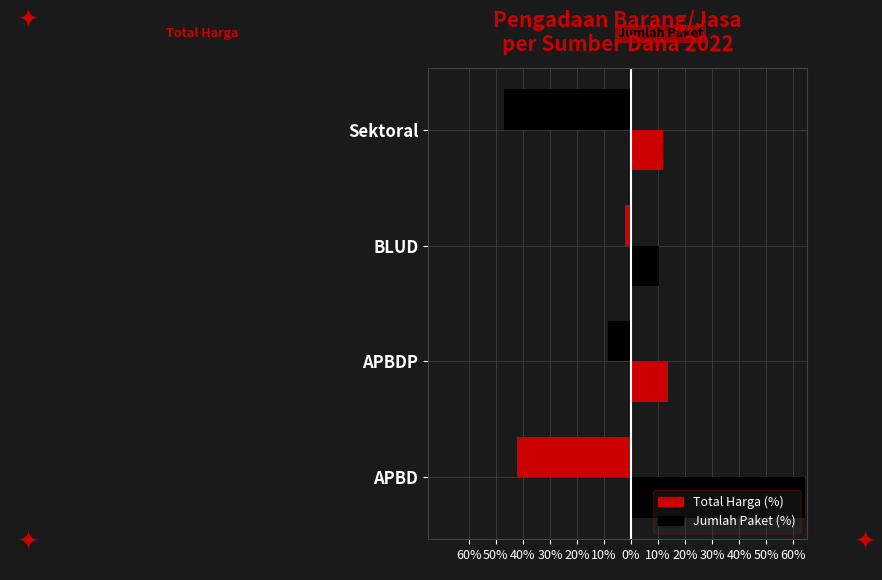

What is the minimum value shown in the chart?

-47.1